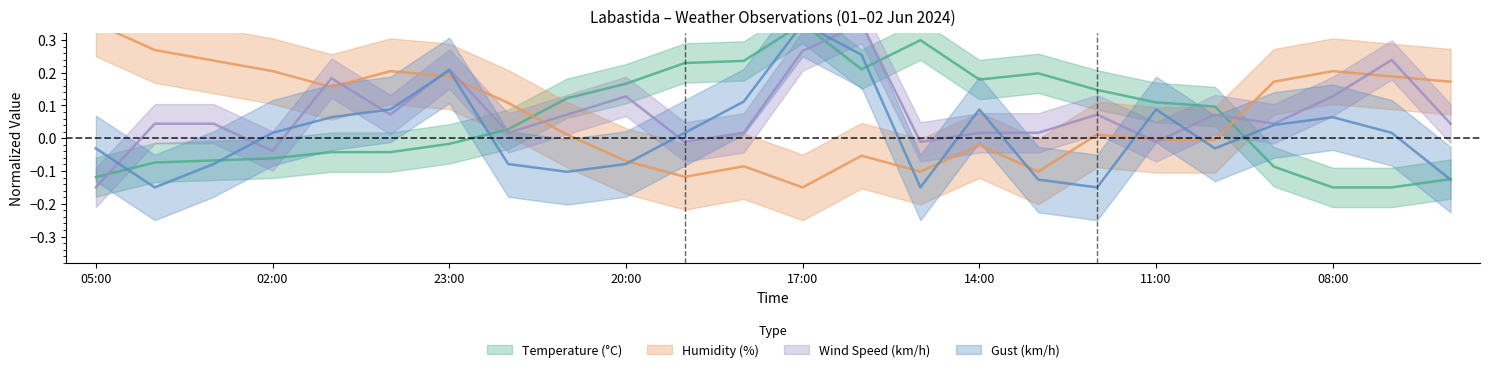

What is the difference between the highest and lowest values at 08:00?

0.4